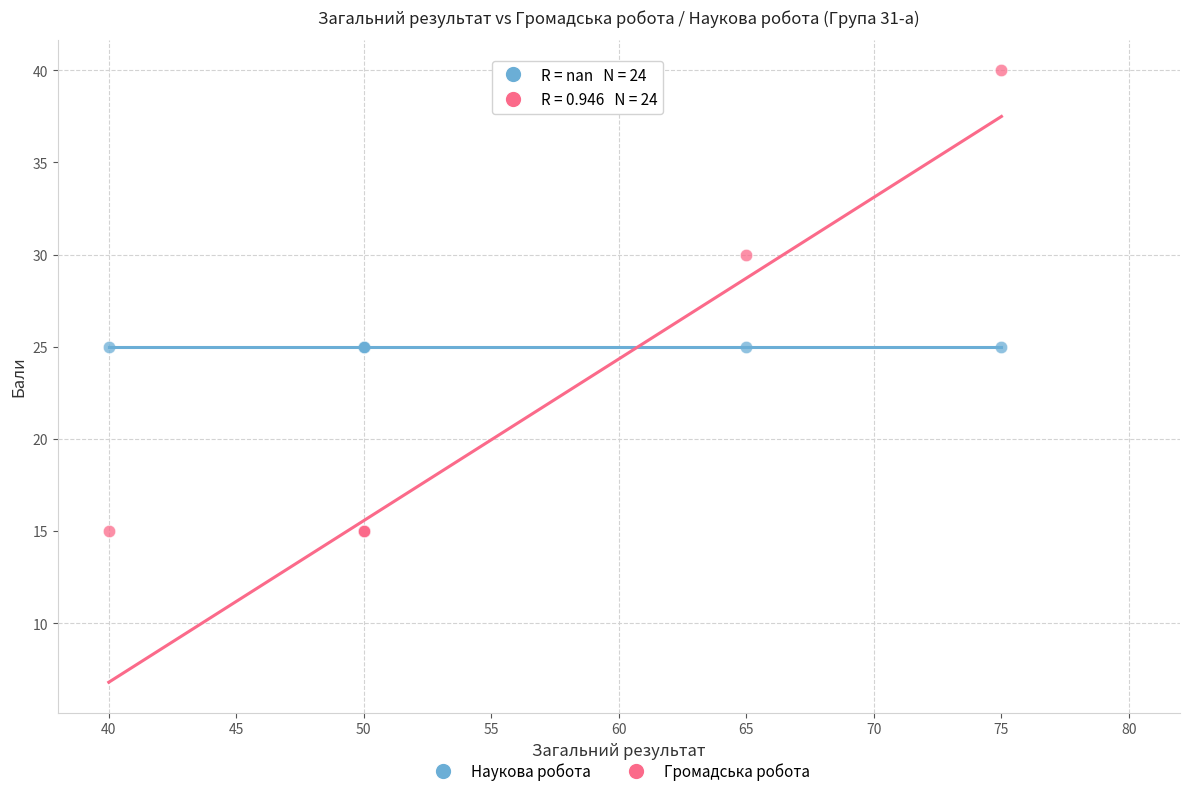

Which series reaches the maximum Y coordinate?

Громадська робота